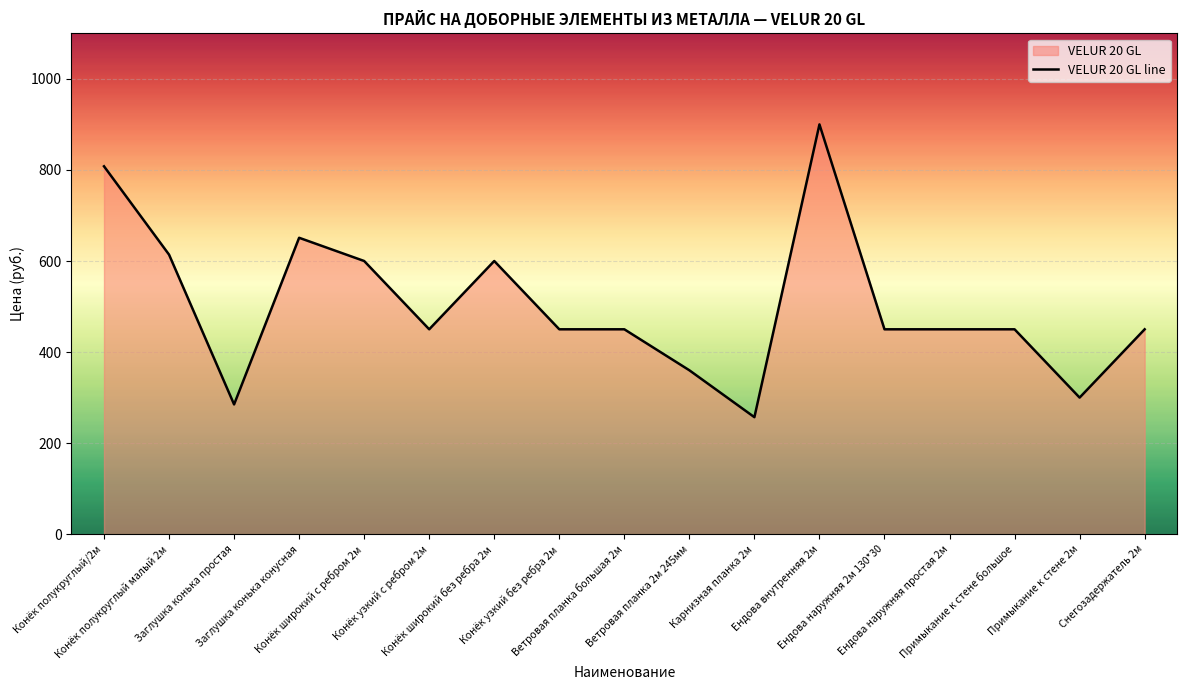

What is the difference between the maximum and minimum values?

643